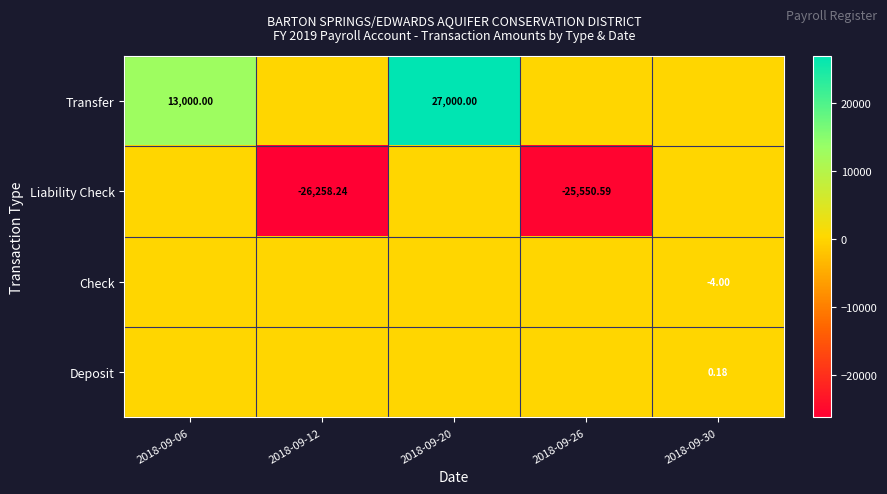

Where is Liability Check nearest to the value -13129?

2018-09-26